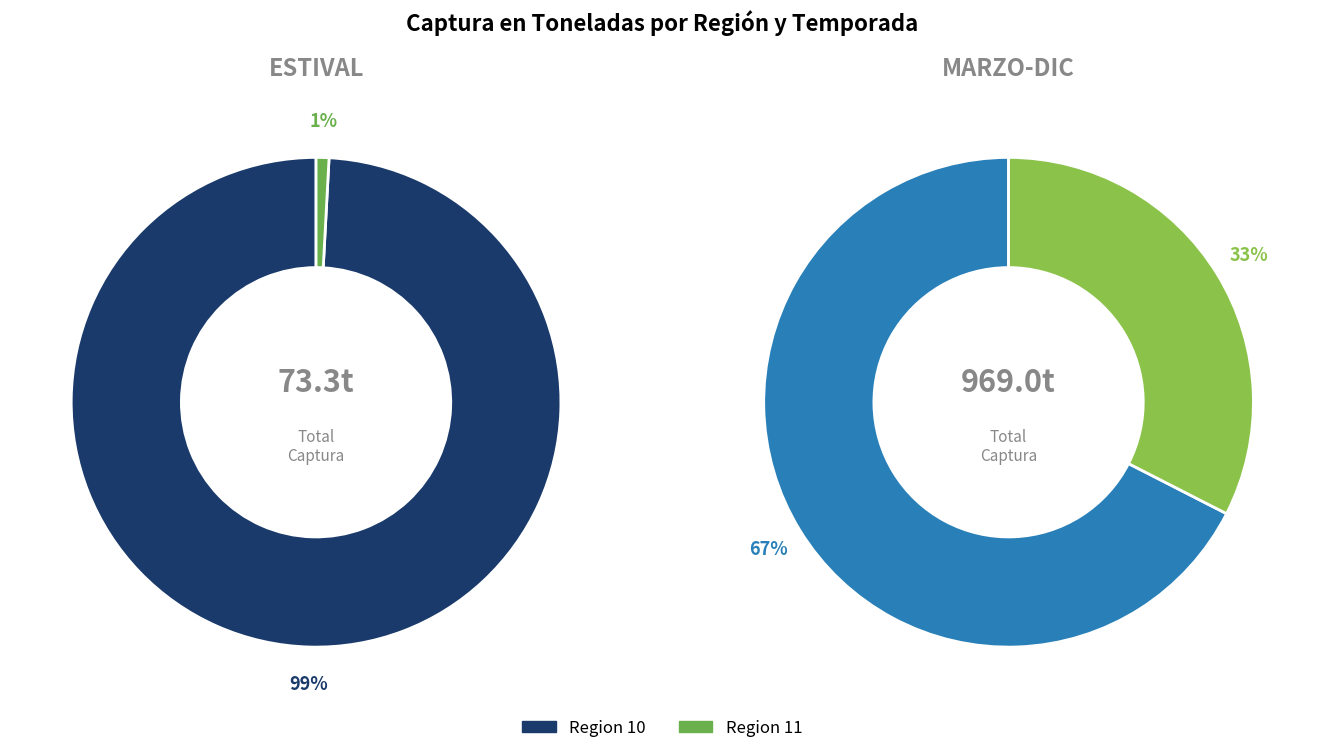

Which has a higher value, Region 10 or Region 11?

Region 10